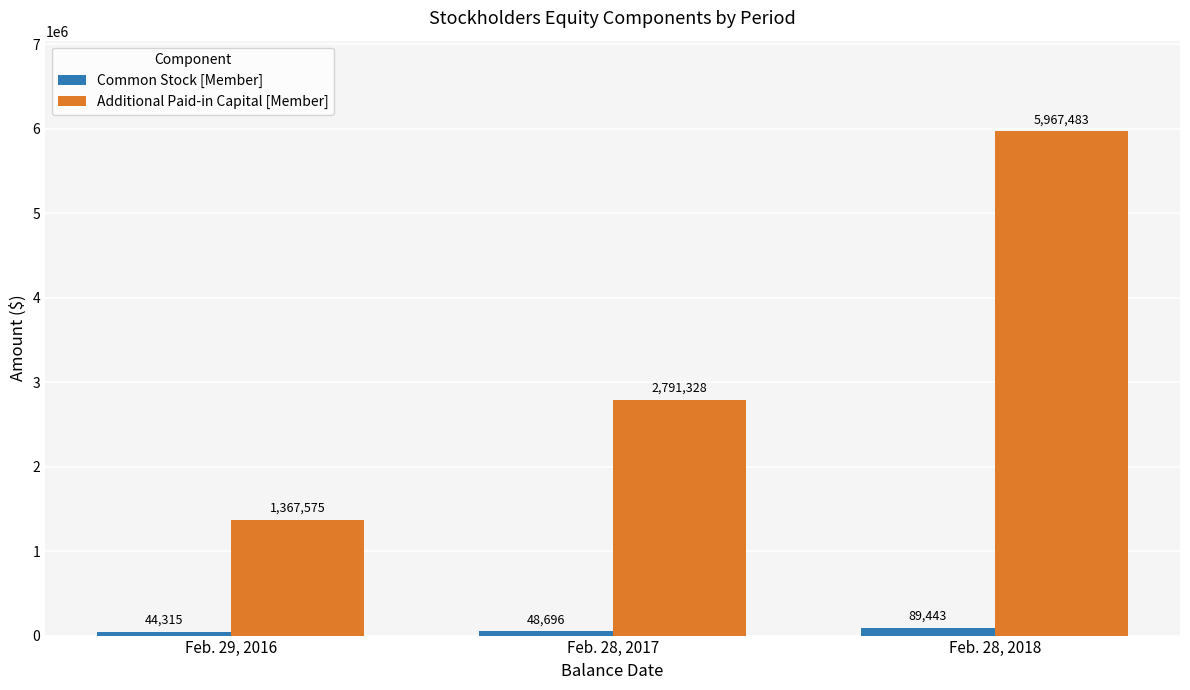

List the labels in order of Common Stock [Member] value, smallest first.

Feb. 29, 2016, Feb. 28, 2017, Feb. 28, 2018